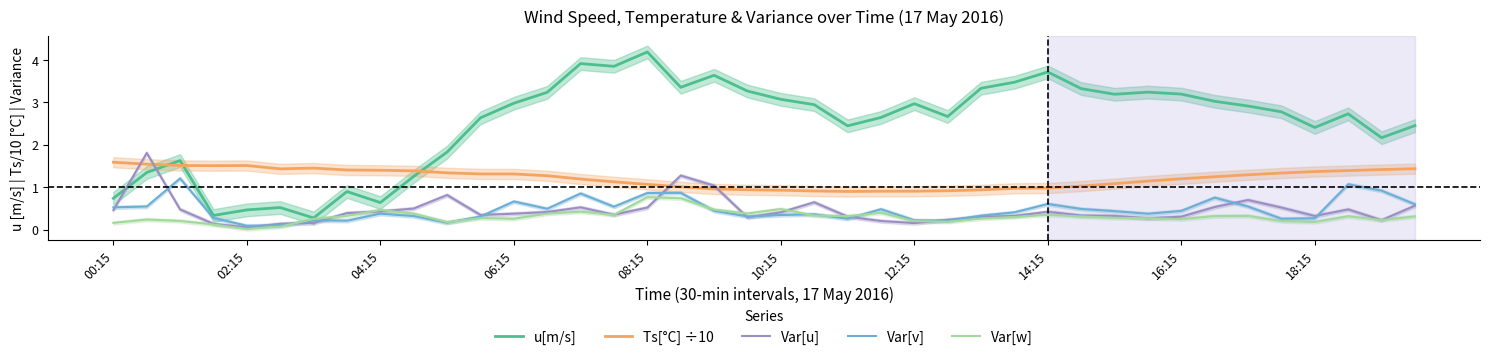

How many lines are shown in the chart?

5